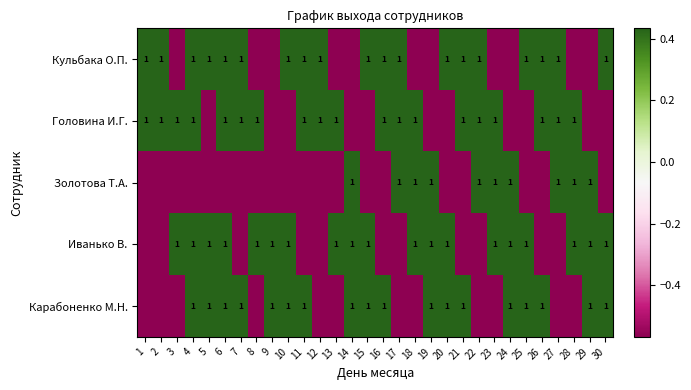

What is the sum of the Золотова Т.А. values at 20 and 21?

-1.1